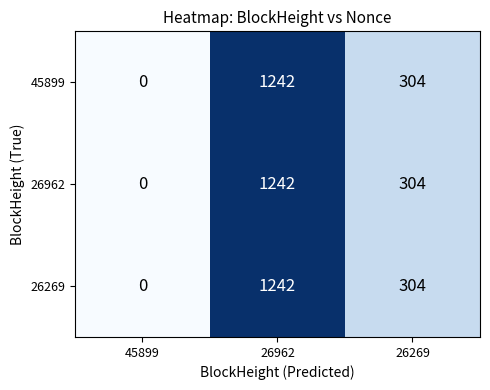

Count the number of categories in the chart.

3